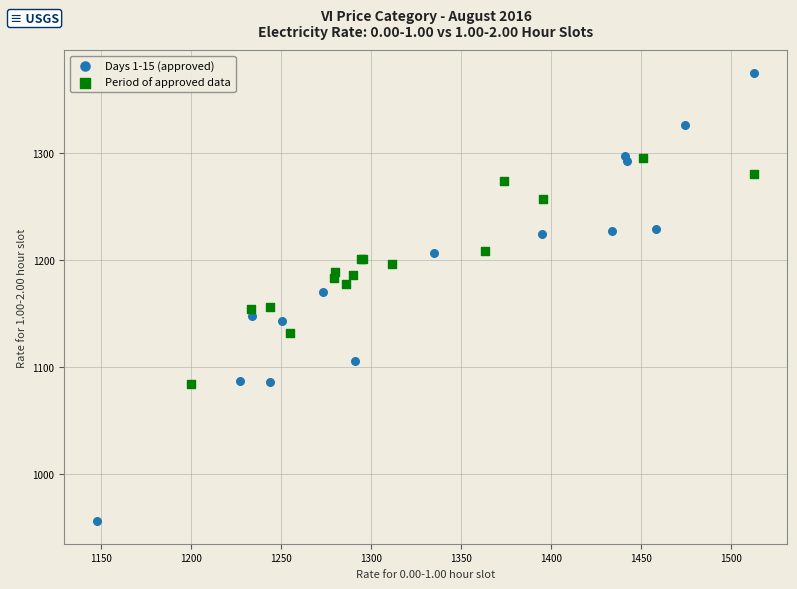

What are all the series names shown in the legend?

Days 1-15 (approved), Period of approved data